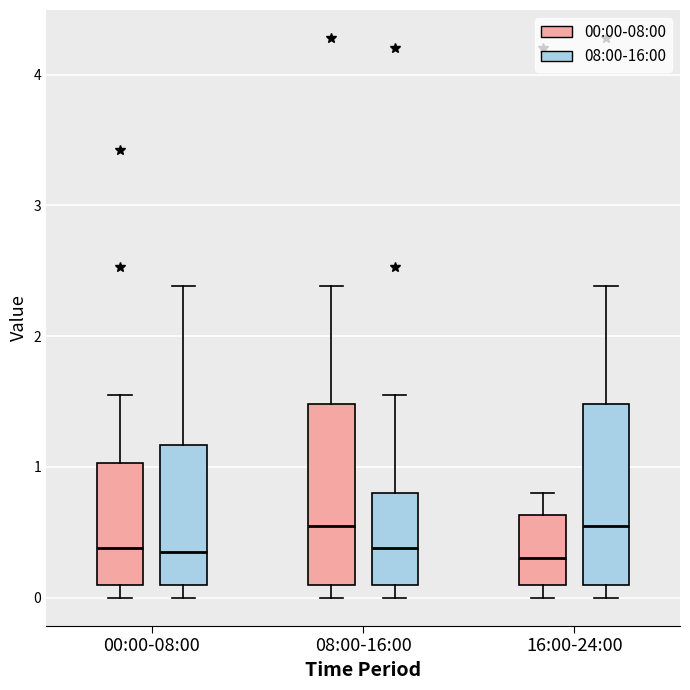

Reading left to right, transcribe this box plot: for each box, give where its median line is, the range the box spans, and where its two whiskers end, as read against the y-axis. The values are not printed on the chart, so give them approximately, as read against the axis.

00:00-08:00 (00:00-08:00): median 0.4, box 0.1 to 1.0, whiskers 0.0 to 1.6
00:00-08:00 (08:00-16:00): median 0.4, box 0.1 to 1.2, whiskers 0.0 to 2.4
08:00-16:00 (00:00-08:00): median 0.6, box 0.1 to 1.5, whiskers 0.0 to 2.4
08:00-16:00 (08:00-16:00): median 0.4, box 0.1 to 0.8, whiskers 0.0 to 1.6
16:00-24:00 (00:00-08:00): median 0.3, box 0.1 to 0.6, whiskers 0.0 to 0.8
16:00-24:00 (08:00-16:00): median 0.6, box 0.1 to 1.5, whiskers 0.0 to 2.4